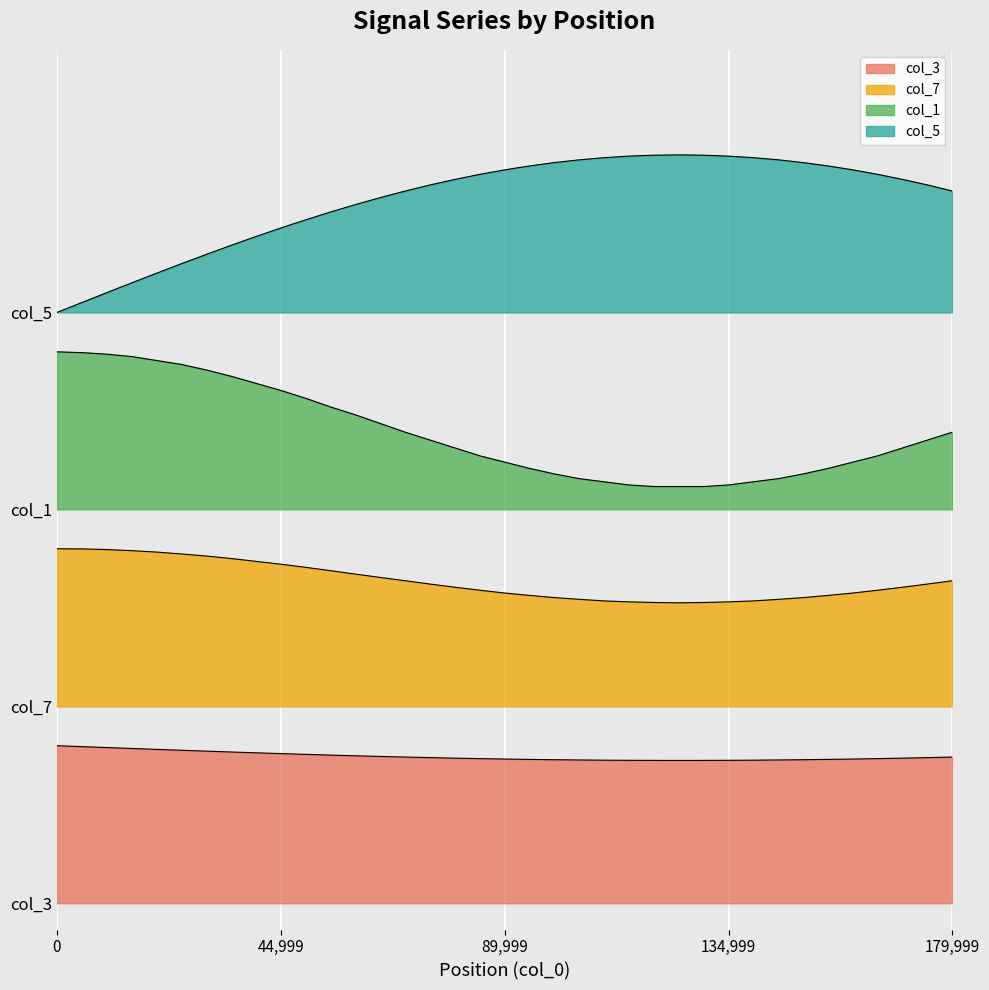

Reading left to right, transcribe all the data shown in this chart.

col_3: 0.1	0.1	0.1	0.1	0.1	0.1	0.1	0.1	0.1	0.1	0.1	0.1	0.1	0.1	0.1	0.1	0.1	0.1	0.1	0.1	0.1	0.1	0.1	0.1	0.1	0.1	0.1	0.1	0.1	0.1	0.1	0.1	0.1	0.1	0.1	0.1	0.1
col_7: 0.3	0.3	0.3	0.3	0.3	0.3	0.3	0.3	0.3	0.3	0.3	0.3	0.3	0.2	0.2	0.2	0.2	0.2	0.2	0.2	0.2	0.2	0.2	0.2	0.2	0.2	0.2	0.2	0.2	0.2	0.2	0.2	0.2	0.2	0.2	0.2	0.2
col_1: 0.4	0.4	0.4	0.4	0.4	0.4	0.4	0.4	0.4	0.4	0.4	0.4	0.4	0.4	0.4	0.4	0.3	0.3	0.3	0.3	0.3	0.3	0.3	0.3	0.3	0.3	0.3	0.3	0.3	0.3	0.3	0.3	0.3	0.3	0.3	0.4	0.4
col_5: 0.5	0.5	0.5	0.5	0.5	0.5	0.5	0.5	0.5	0.5	0.5	0.5	0.5	0.5	0.5	0.5	0.6	0.6	0.6	0.6	0.6	0.6	0.6	0.6	0.6	0.6	0.6	0.6	0.6	0.6	0.6	0.6	0.6	0.6	0.6	0.5	0.5